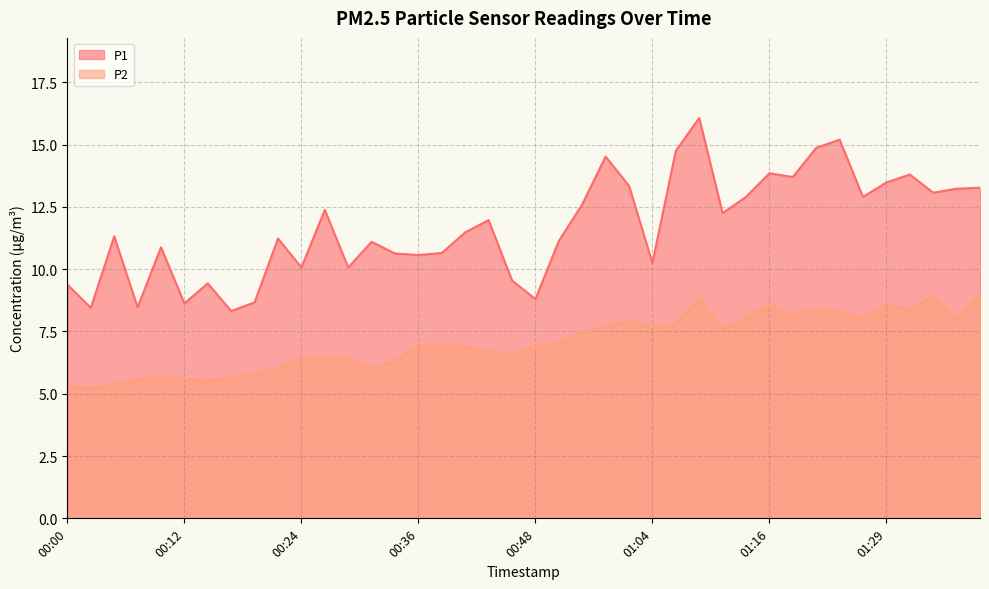

What are all the series names shown in the legend?

P1, P2